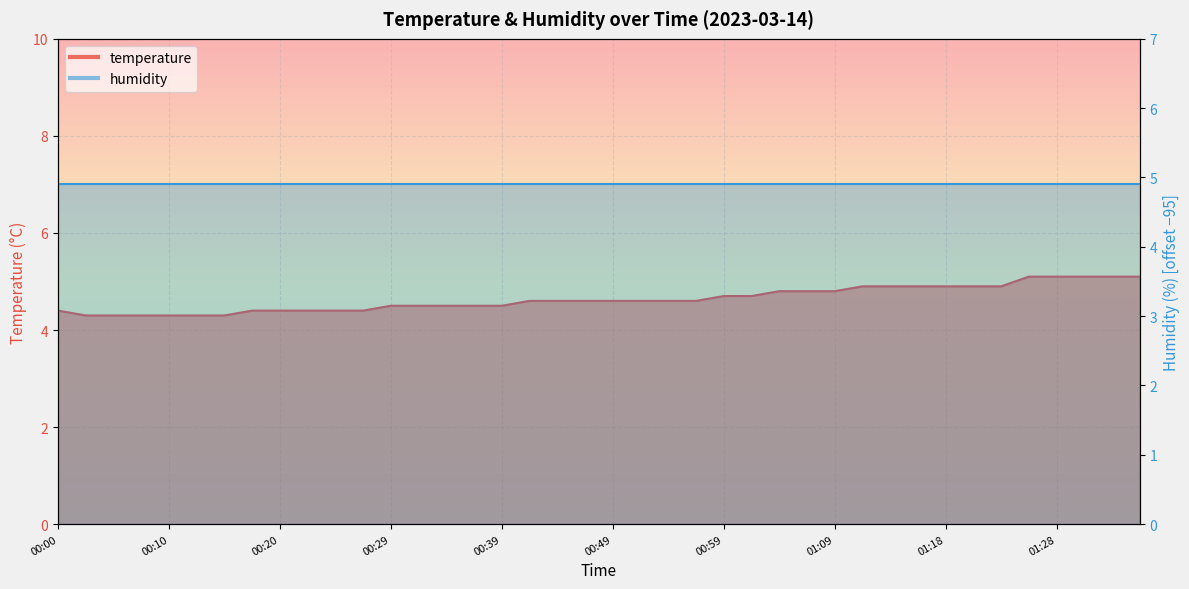

What is the label of the 19th point from the right?

00:51